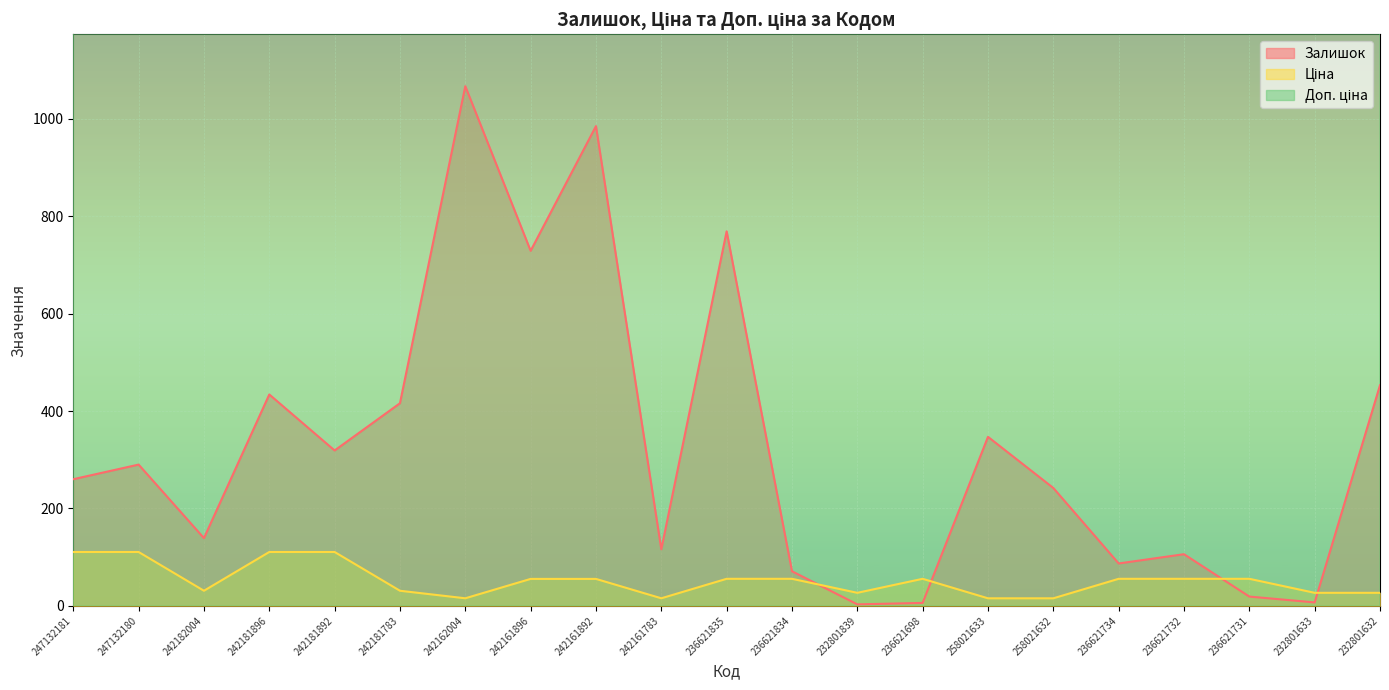

True or false: Ціна and Доп. ціна cross at least once.

False